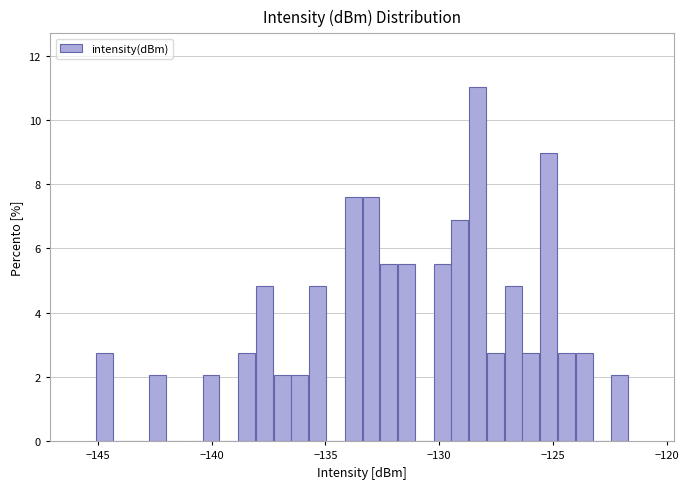

Read against the x-axis, roughly where is the centre of the tallest bar?

-128.5